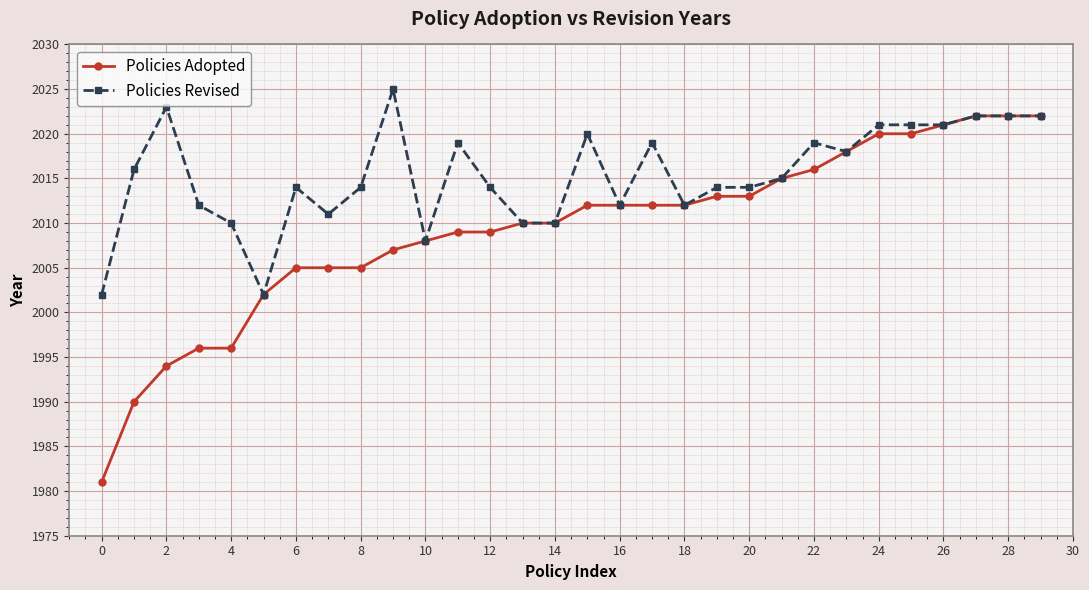

Rank the series by their average value, from lowest to highest.

Policies Adopted, Policies Revised